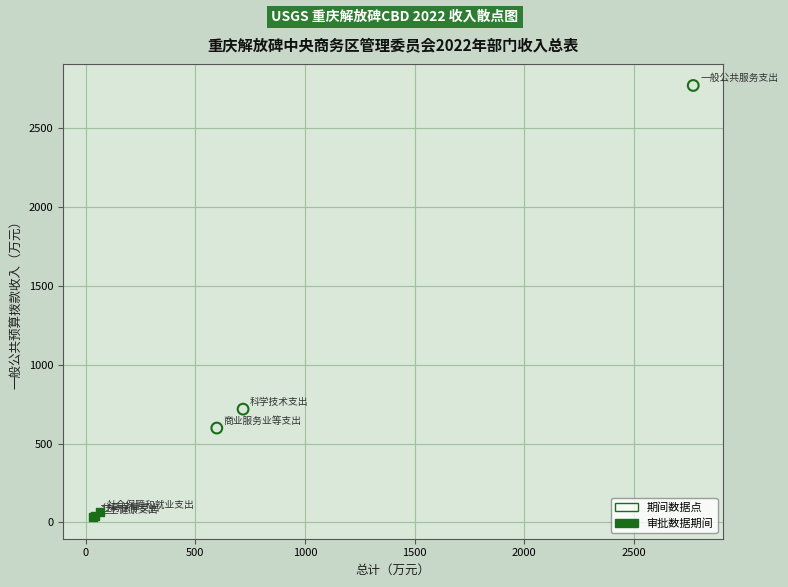

Which series contains the lowest Y value?

审批数据期间